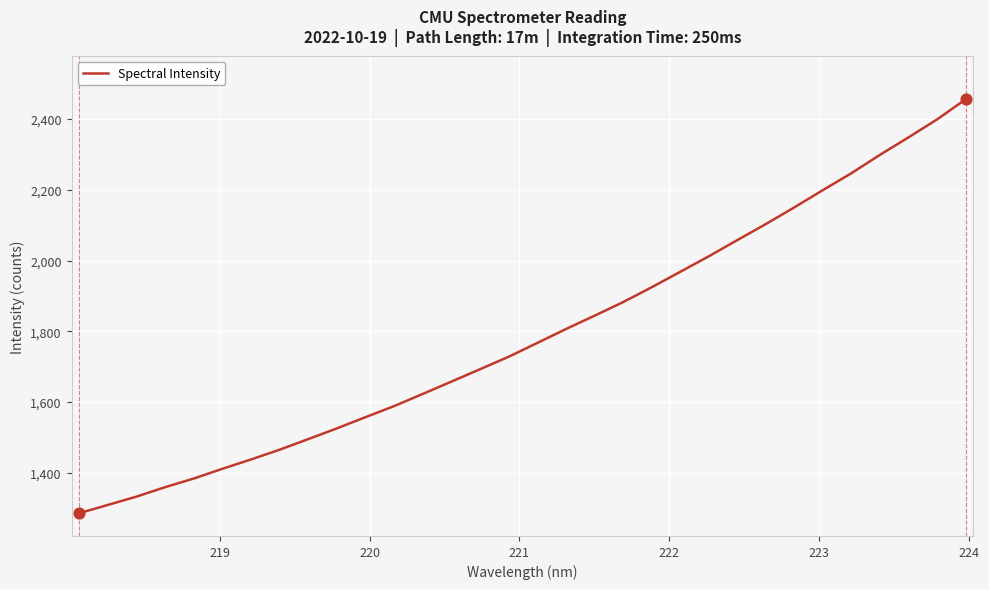

What is the difference between the maximum and minimum values?

1171.6